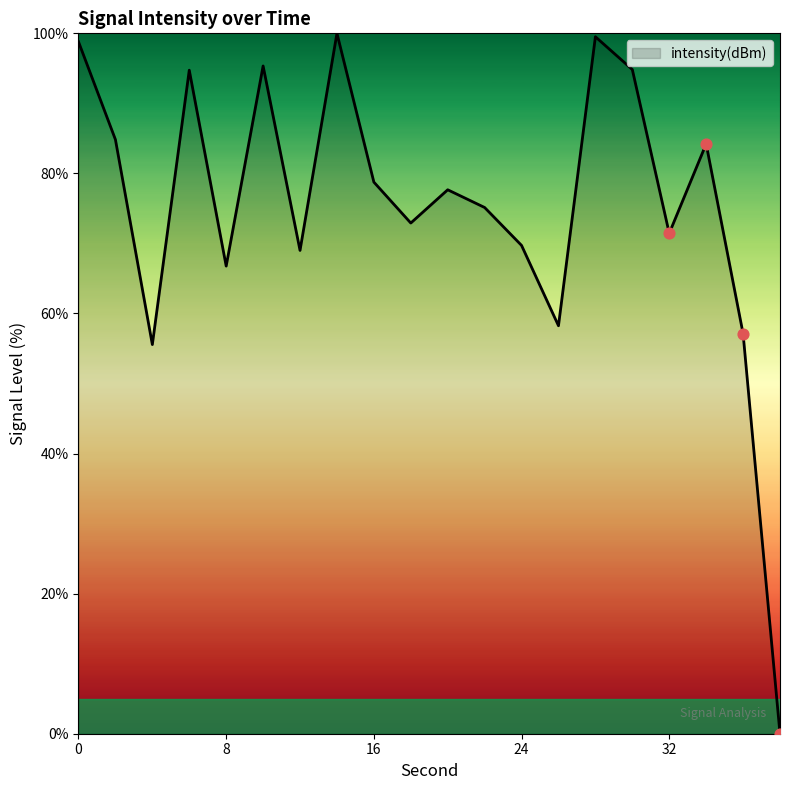

What is the difference between the maximum and minimum values?

100.0